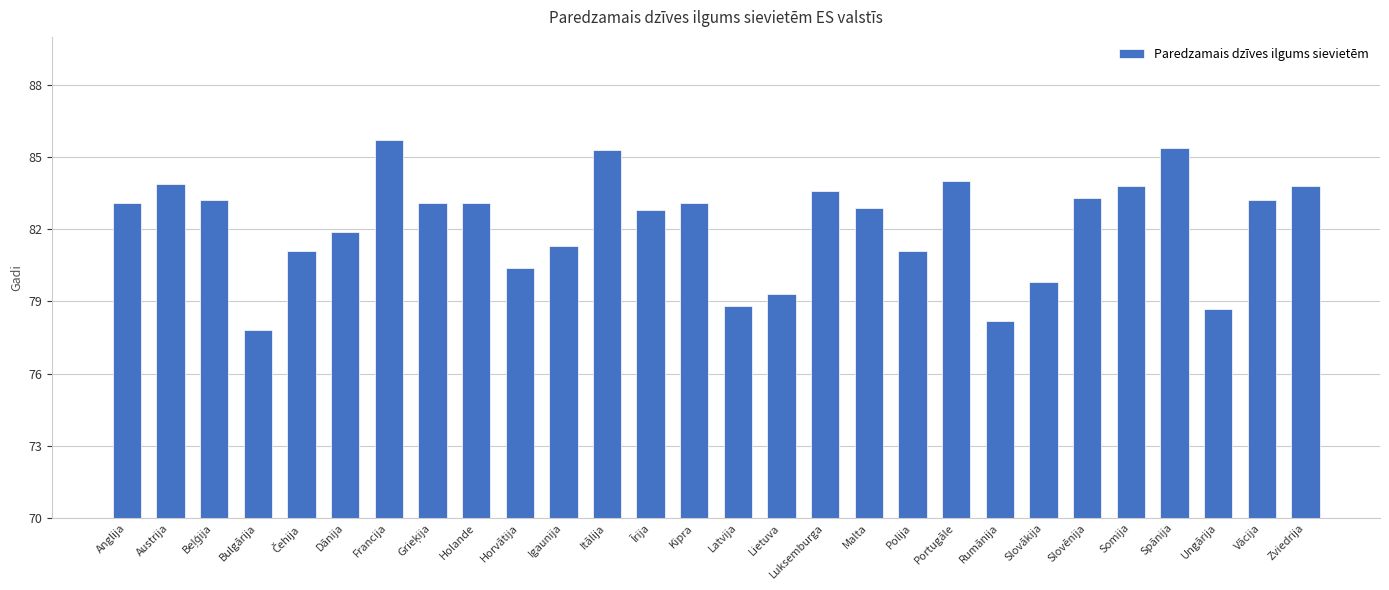

What is the greatest value displayed?

85.7